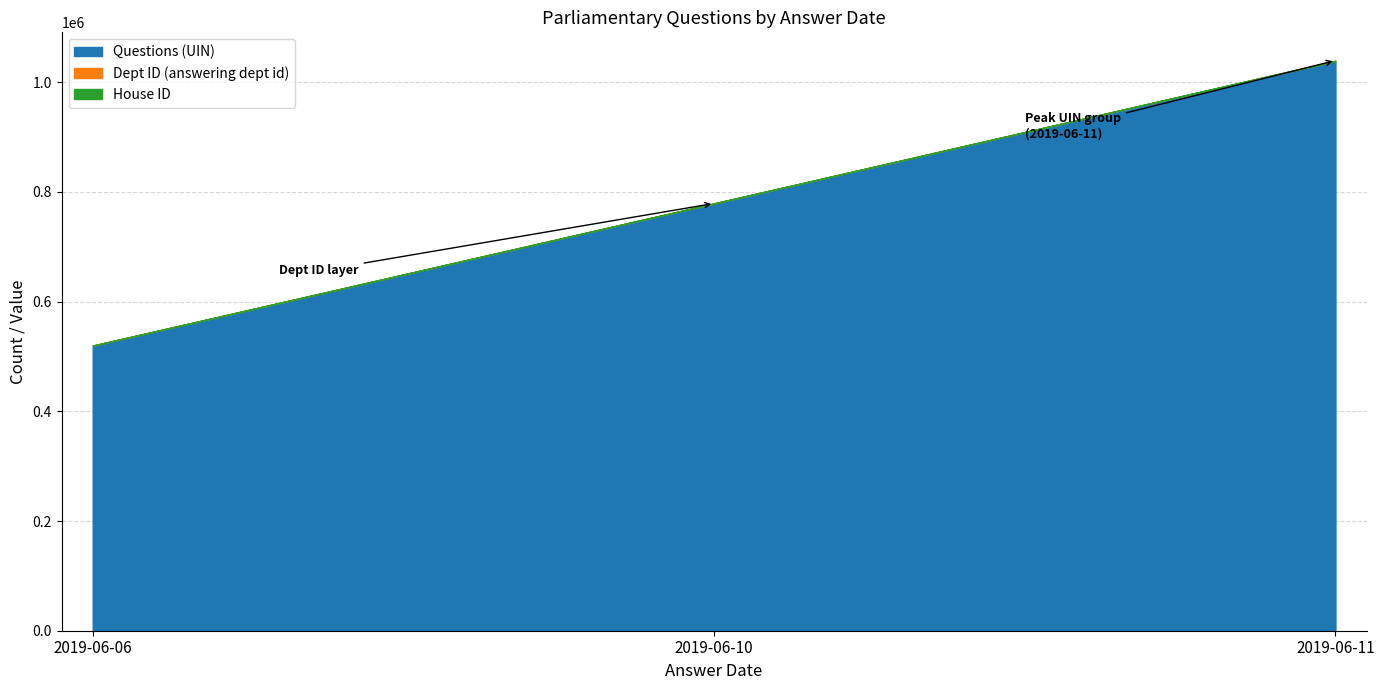

At which label does Questions (UIN) reach its peak?

2019-06-11